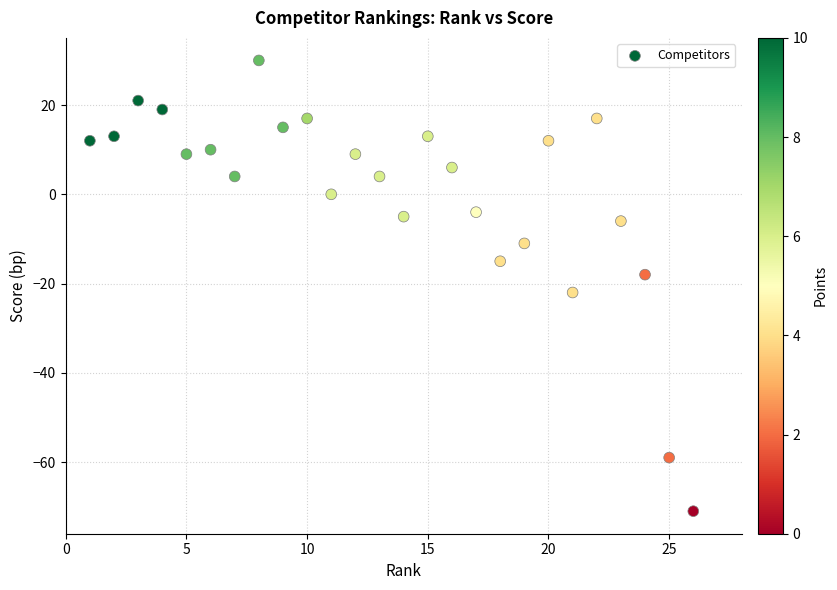

What is the range of X values (max minus min)?

25